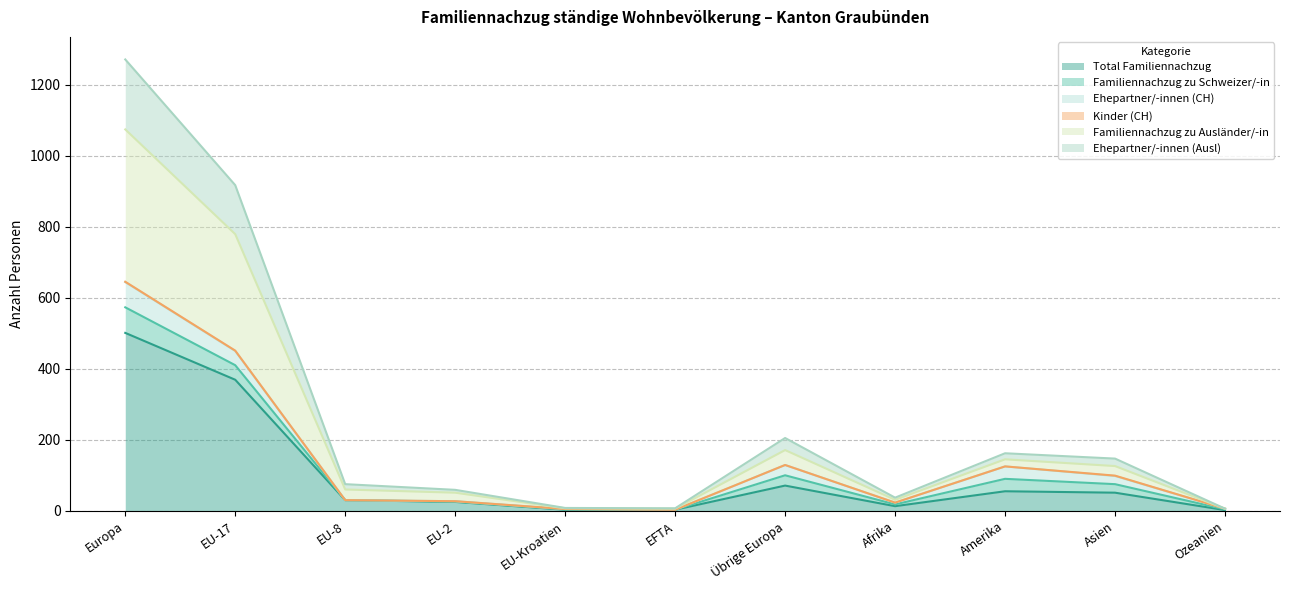

True or false: Total Familiennachzug has a value of 55 at Amerika.

True